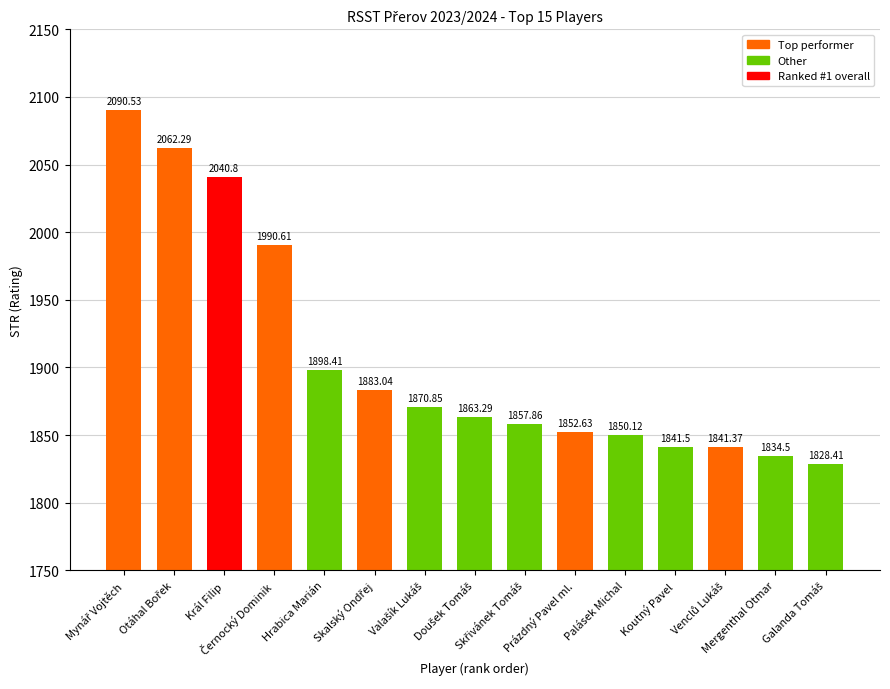

What is the maximum value shown in the chart?

2090.5